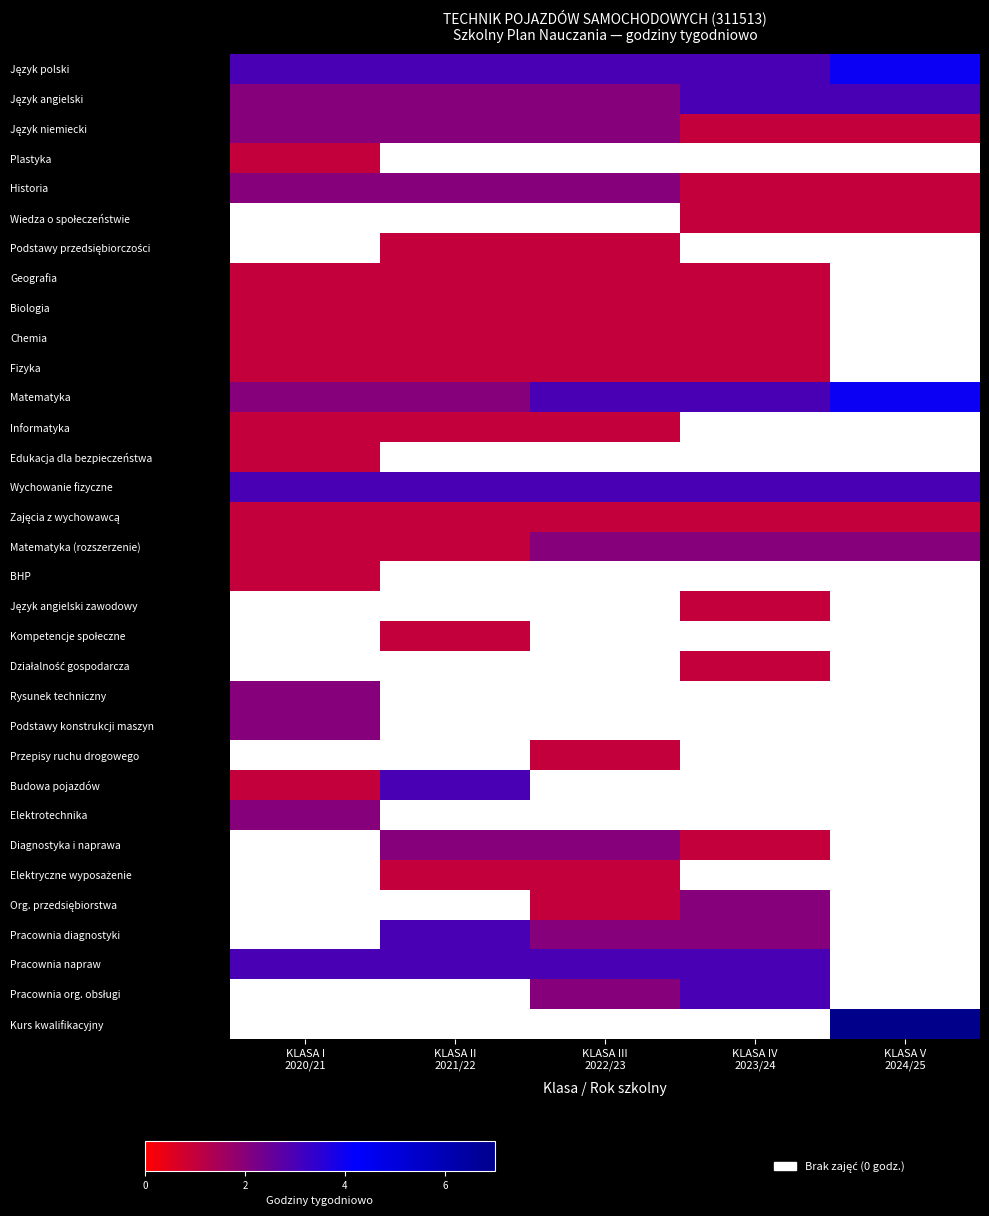

Which series has the largest total across all categories?

Język polski